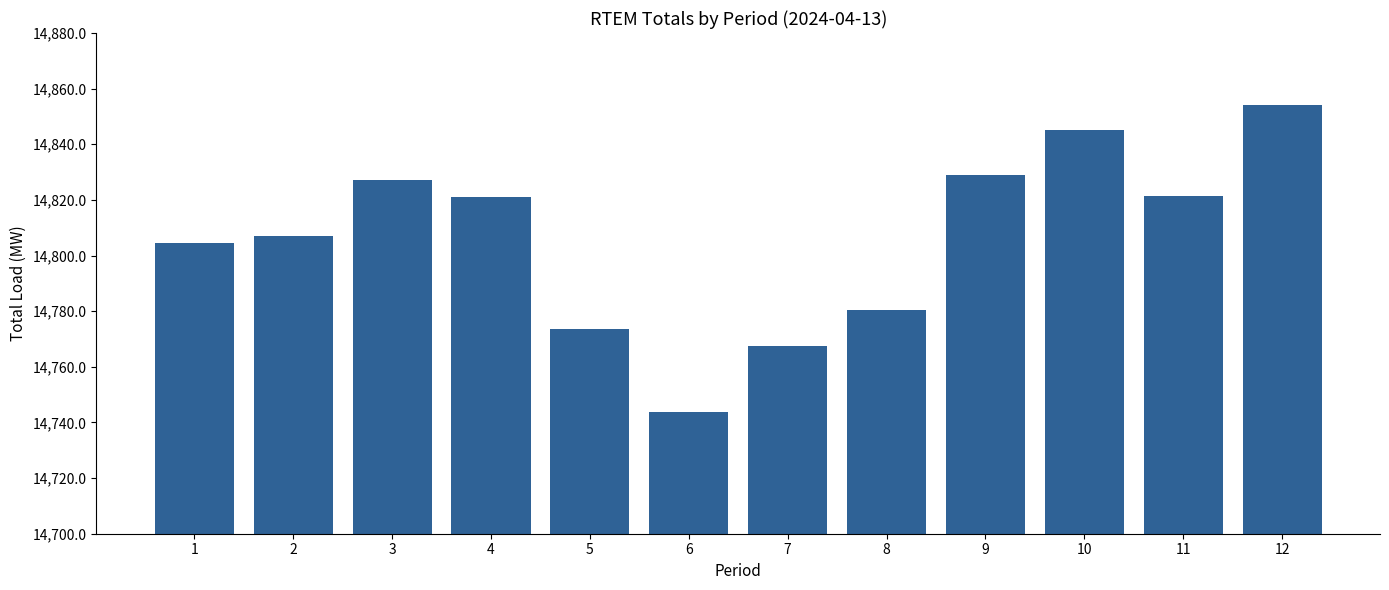

What is the change in value from 1 to 3?

+22.5